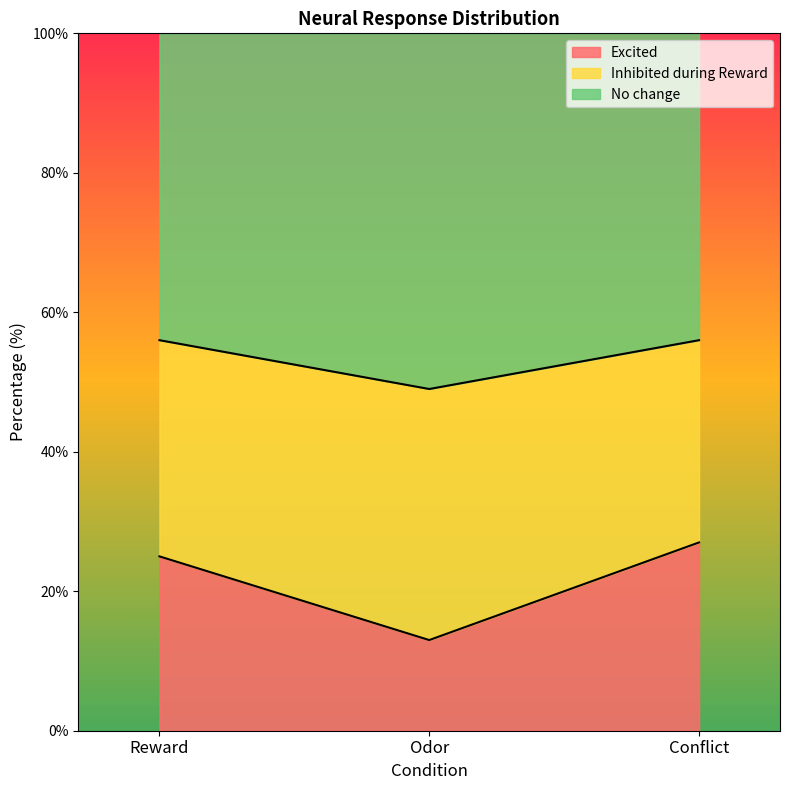

Which category has the lowest value in the Excited series?

Odor